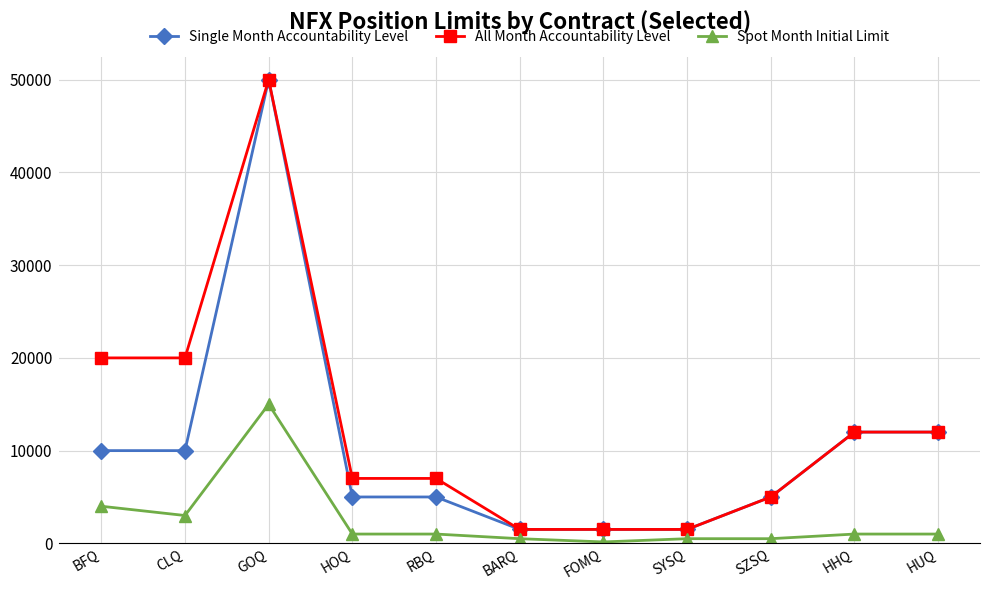

What is the difference between the Single Month Accountability Level values at HHQ and FOMQ?

10500